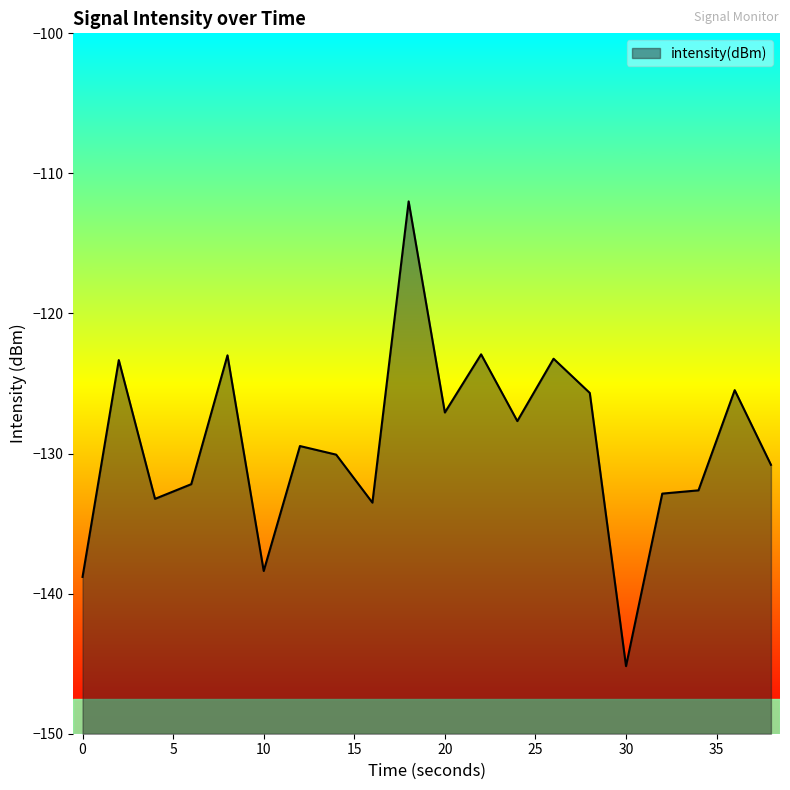

True or false: there are more than 2 points higher than both neighbors.

True